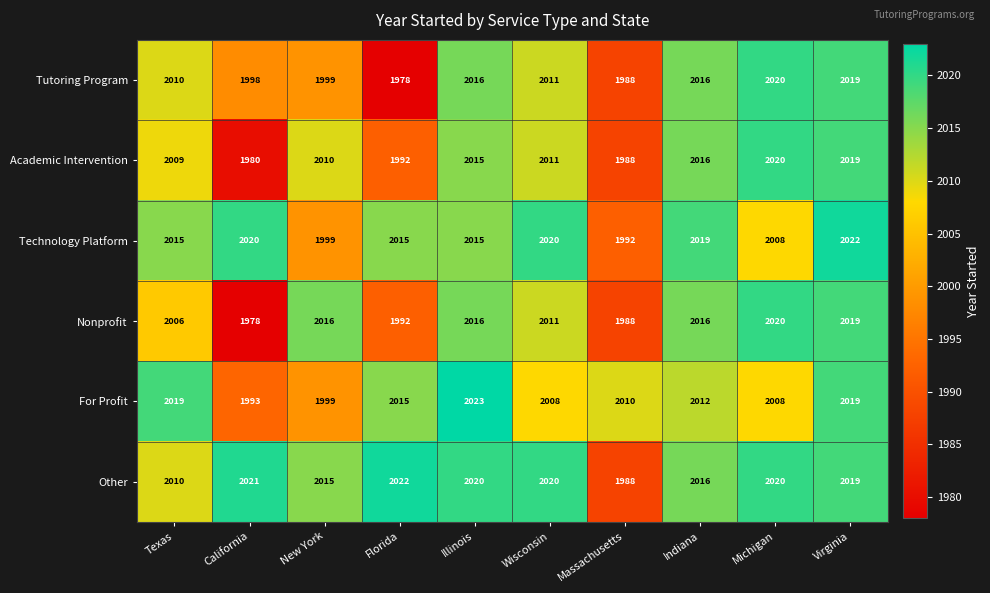

The value of Academic Intervention at Massachusetts is 1988. True or false?

True